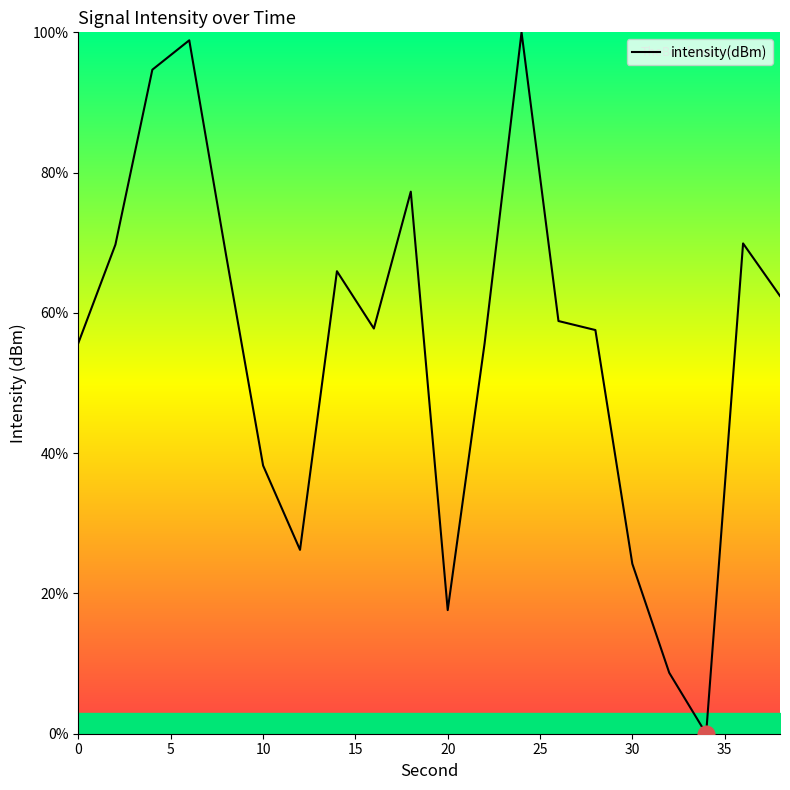

What is the difference between the maximum and minimum values?

100.0